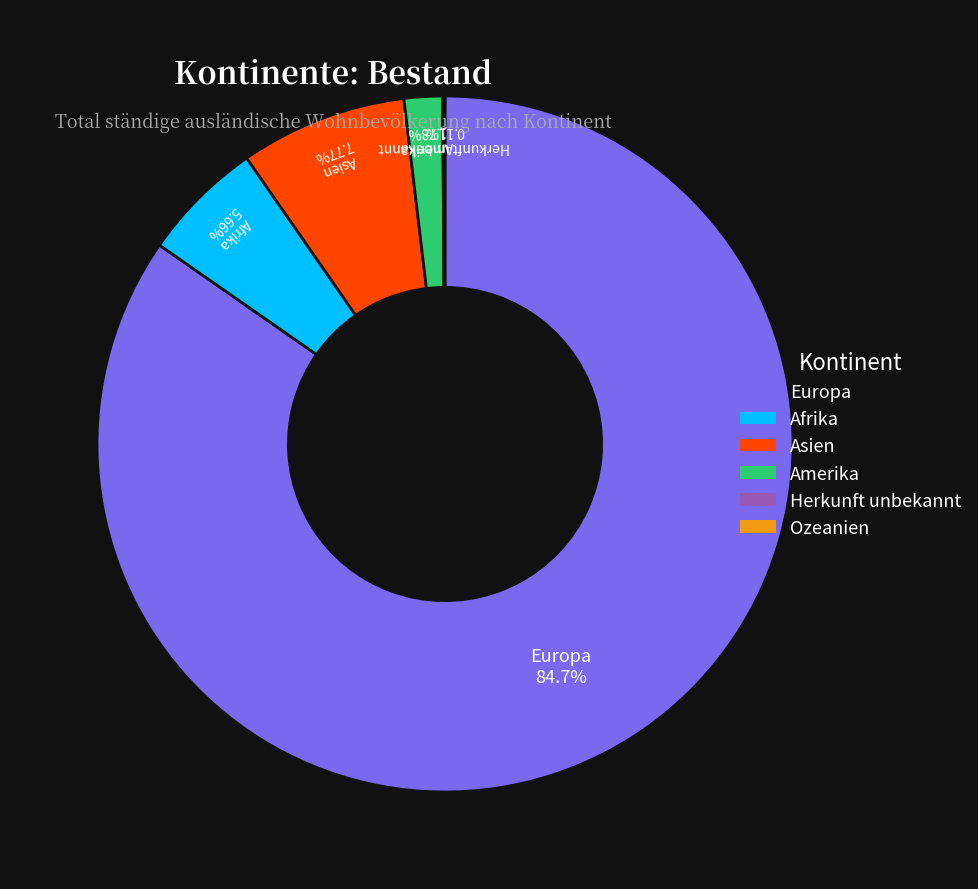

Is there any slice that represents more than half of the pie?

Yes